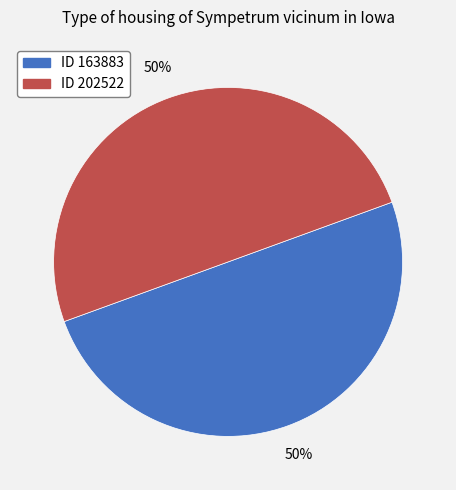

How many segments does this pie chart have?

2